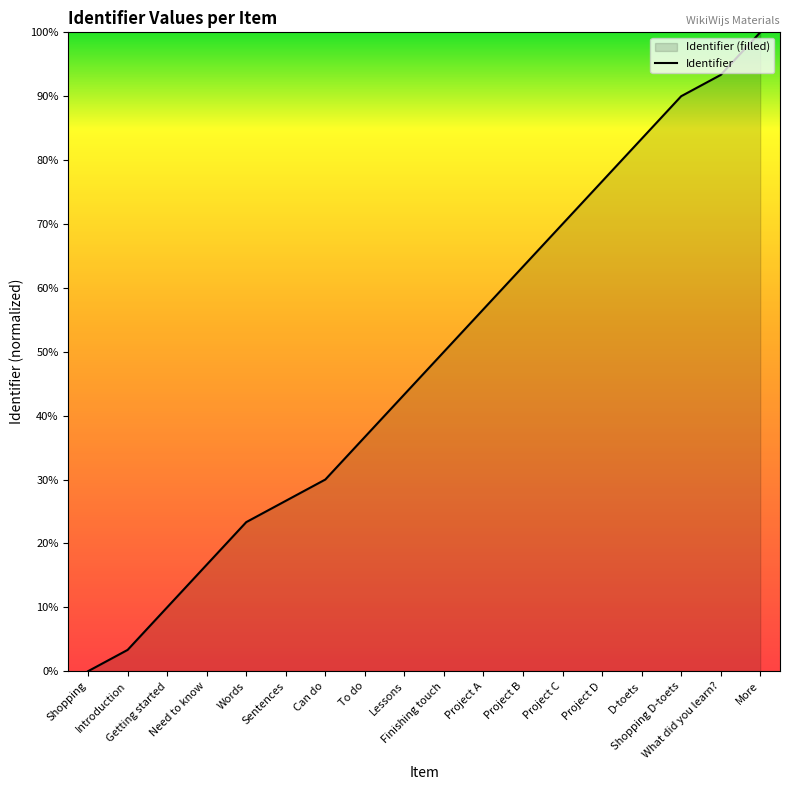

How many categories are shown in the chart?

18